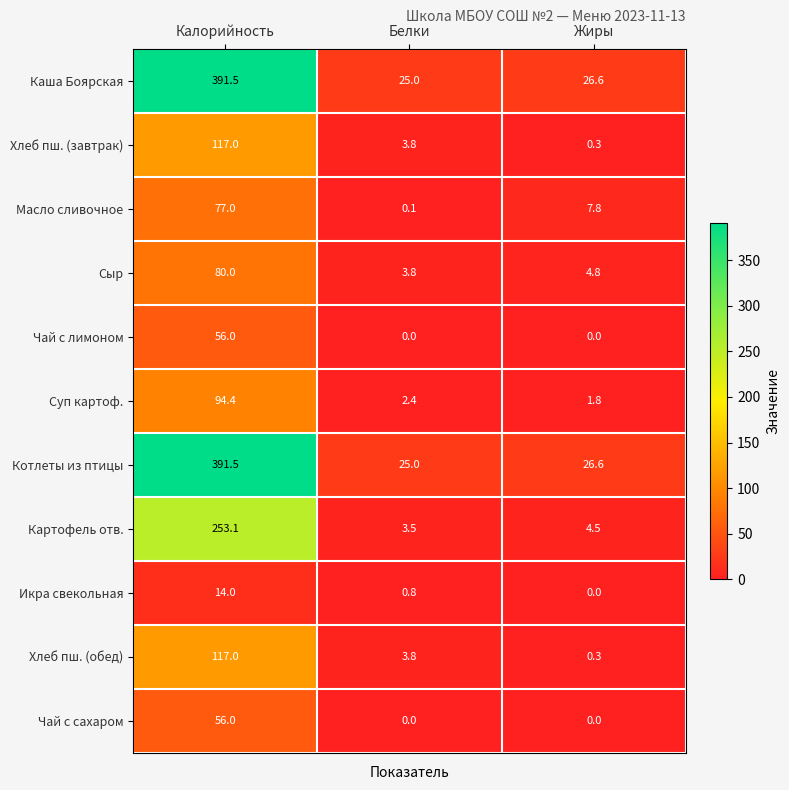

What is the spread (max minus min) of values at Жиры?

26.6